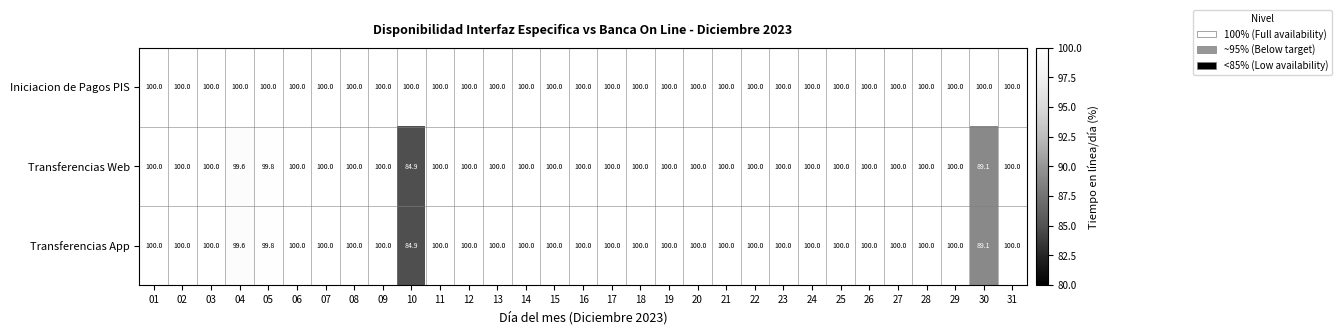

What is the maximum value for Transferencias Web?

100.0